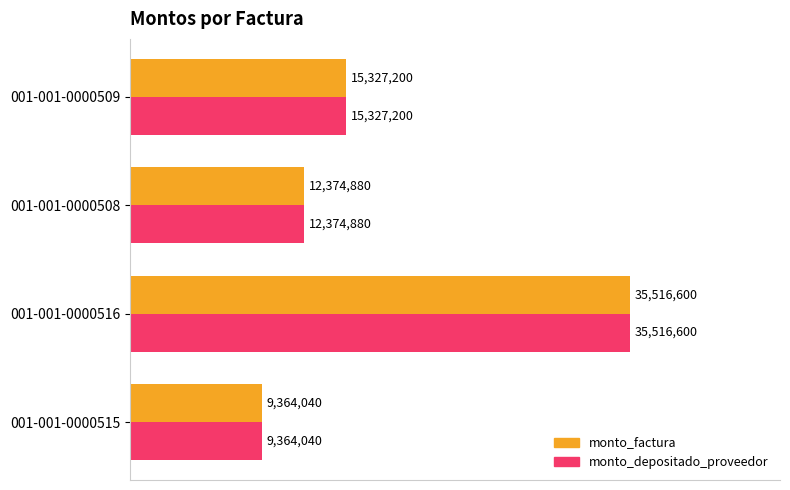

What is the sum of all monto_depositado_proveedor values?

72582720